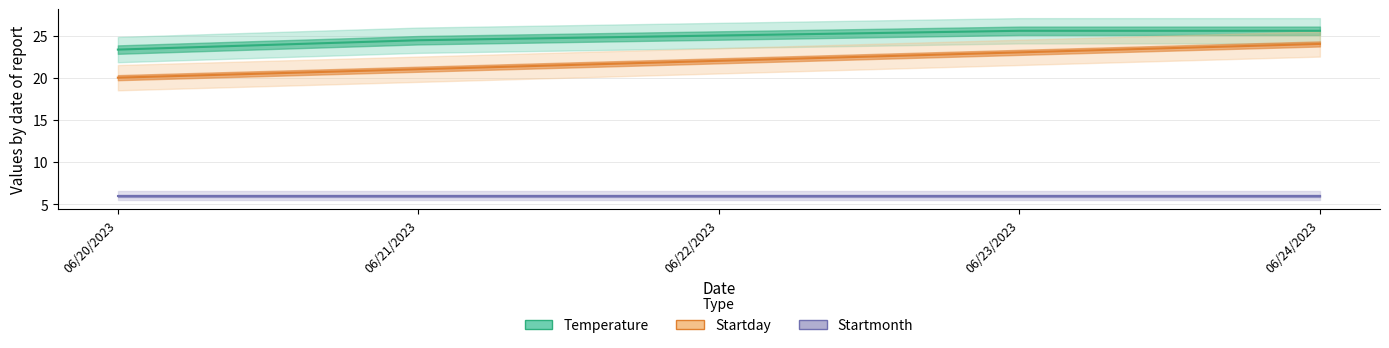

True or false: Temperature and Startmonth cross at least once.

False